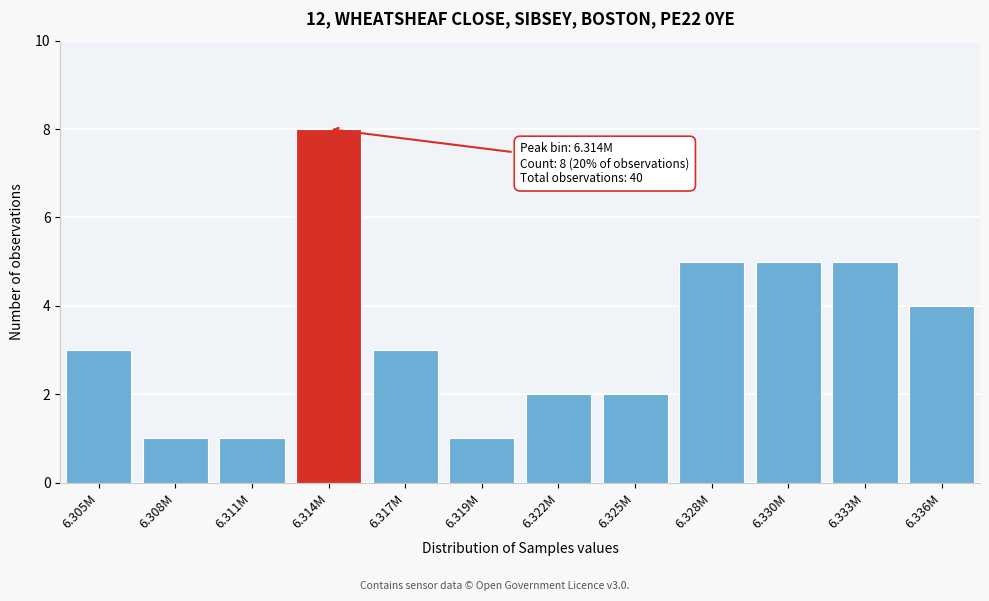

Reading left to right, transcribe all the data shown in this chart.

6.305M=3	6.308M=1	6.311M=1	6.314M=8	6.317M=3	6.319M=1	6.322M=2	6.325M=2	6.328M=5	6.330M=5	6.333M=5	6.336M=4